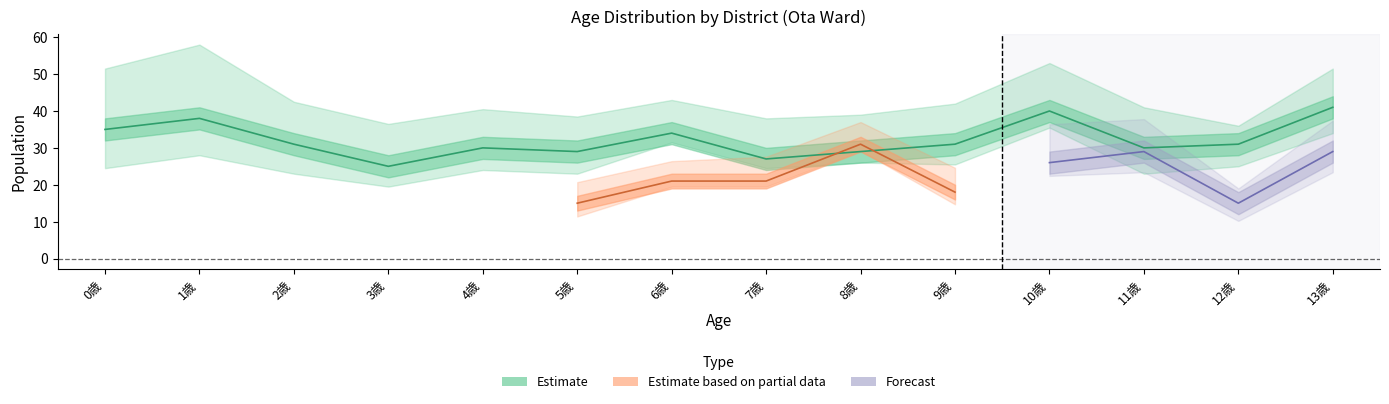

In 大森西　四丁目, how many points are lower than both neighbors (excluding endpoints)?

1